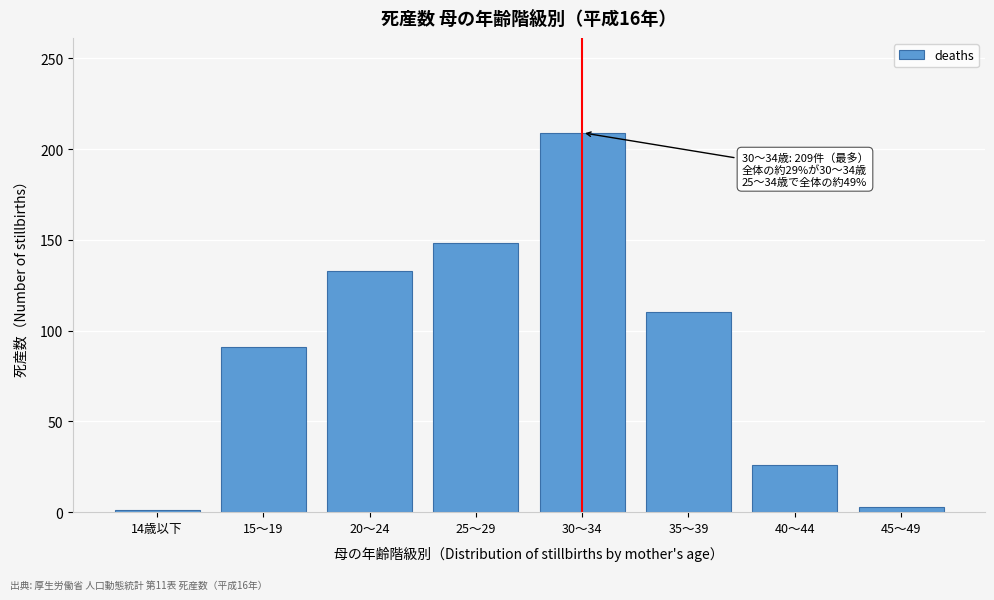

Reading left to right, extract all data points from this chart.

14歳以下=1	15～19=91	20～24=133	25～29=148	30～34=209	35～39=110	40～44=26	45～49=3